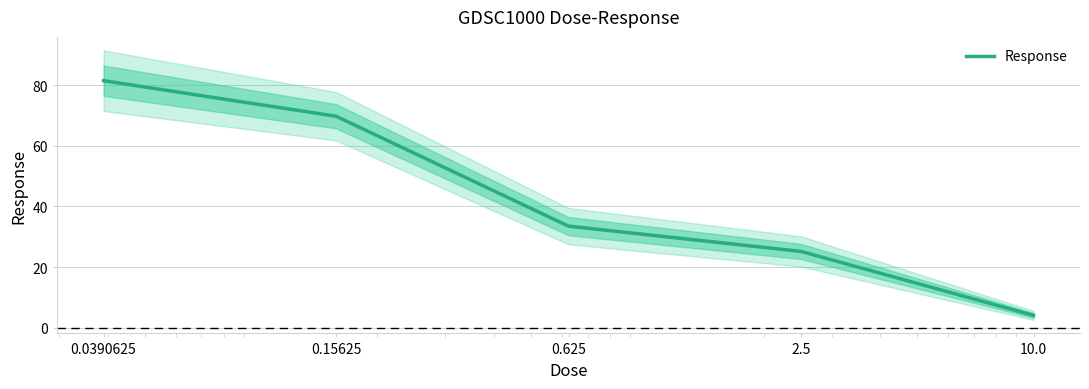

Reading right to left, transcribe all the data shown in this chart.

10.0=4.1	2.5=25.2	0.625=33.5	0.15625=69.8	0.0390625=81.5